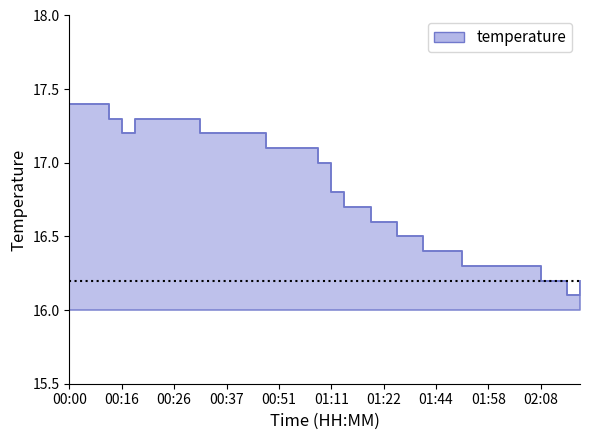

Is it true that the value at 02:18 is 16.2?

True